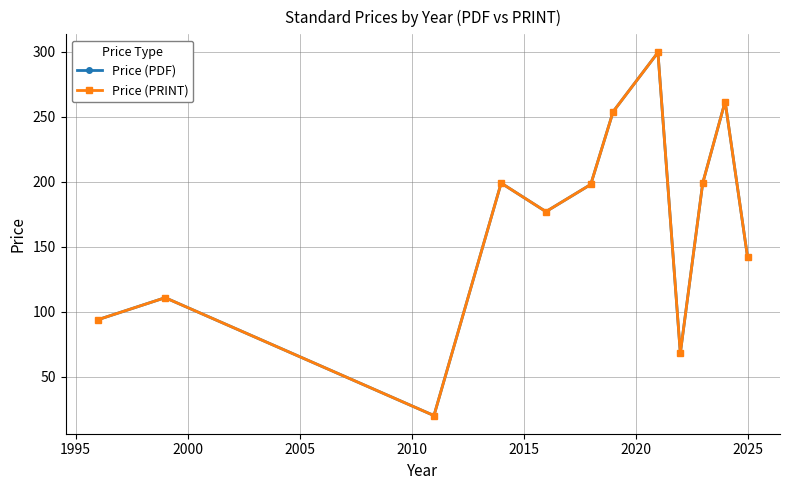

In Price (PRINT), how many points are lower than both neighbors (excluding endpoints)?

3